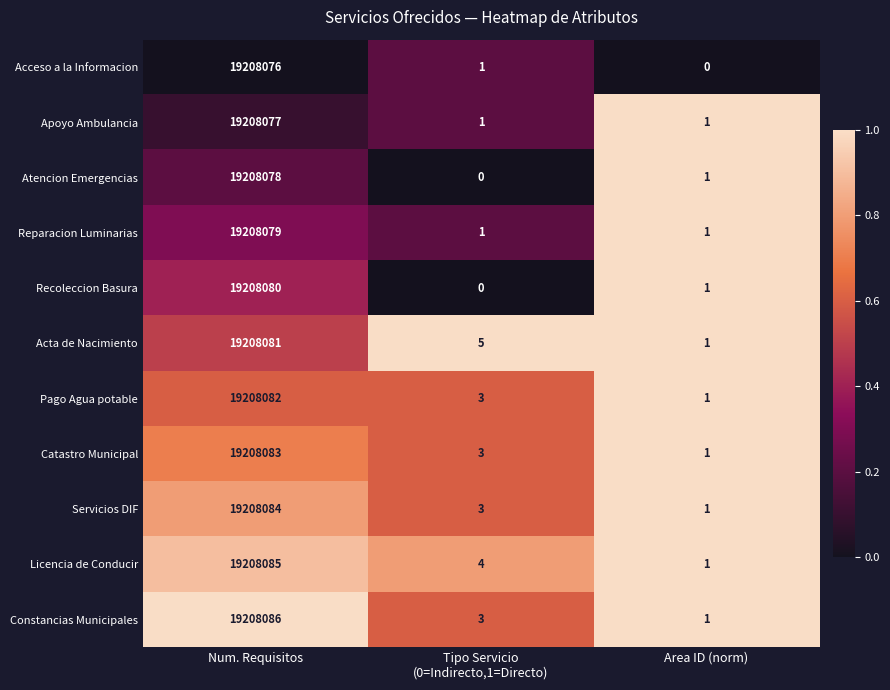

Is it true that Recoleccion Basura equals 2 at Area ID (norm)?

False